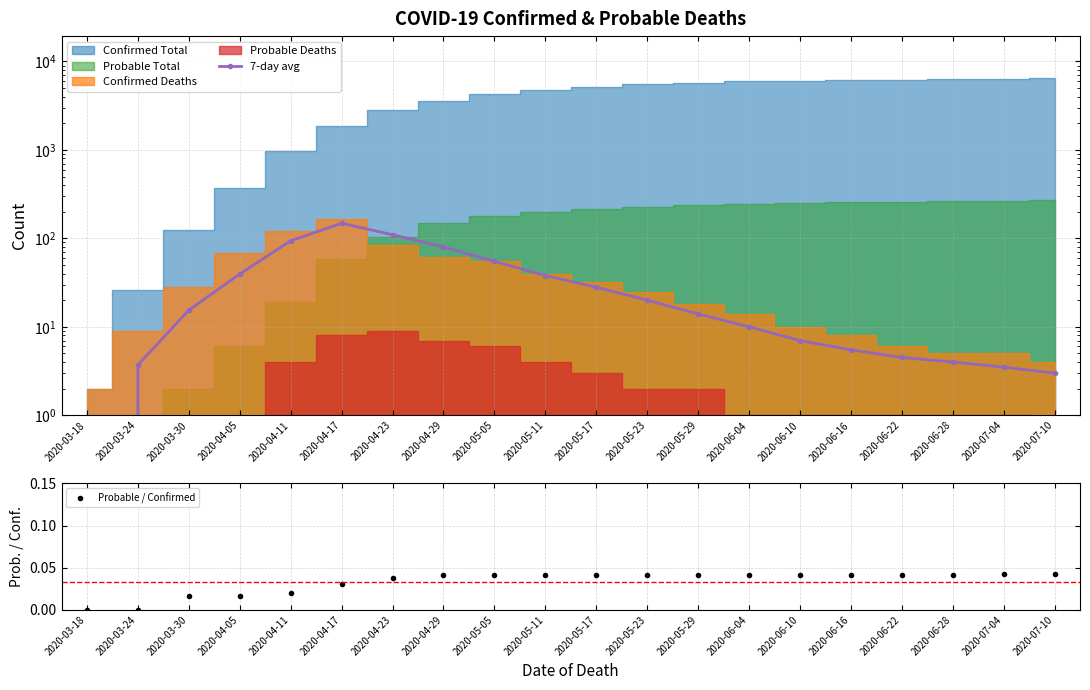

Which series has the largest total across all categories?

7-day avg